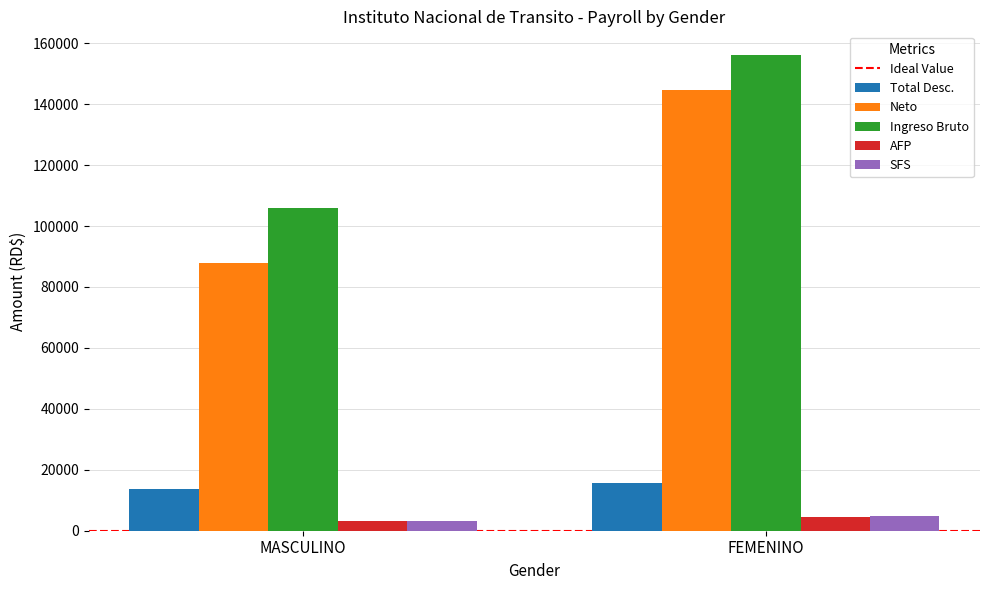

How many Ingreso Bruto values are between 105800 and 156110?

2